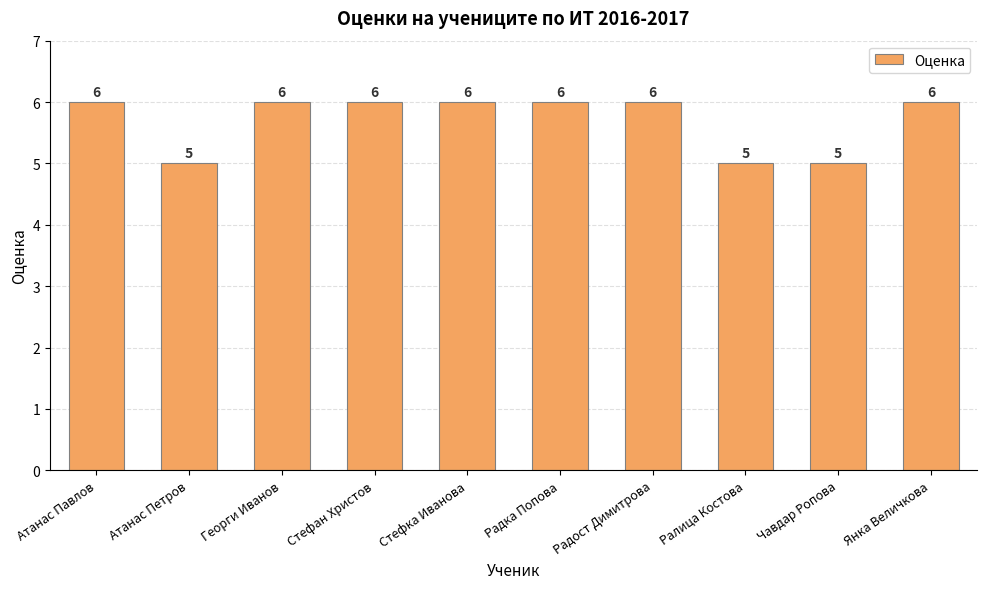

What is the smallest value displayed?

5